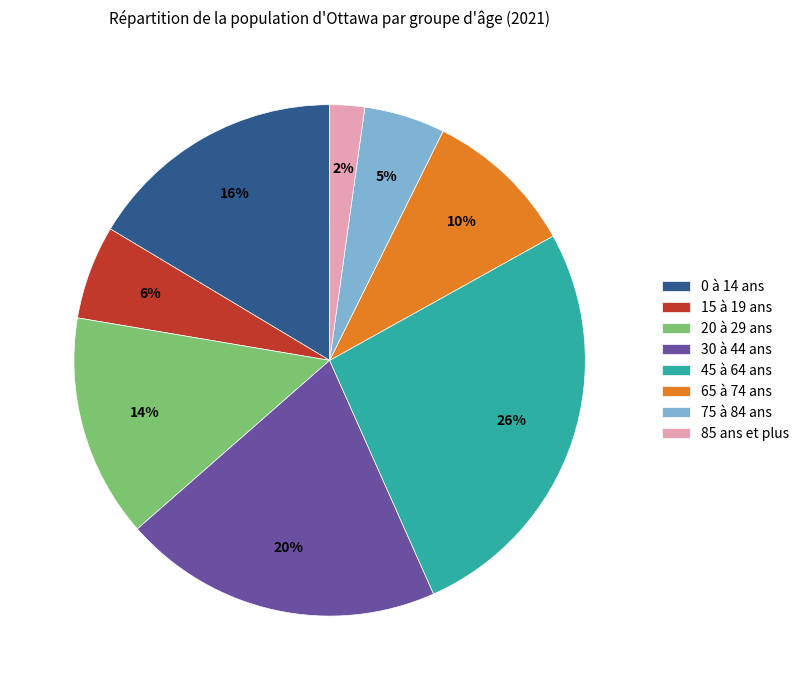

Which category has the smallest portion of the pie?

85 ans et plus